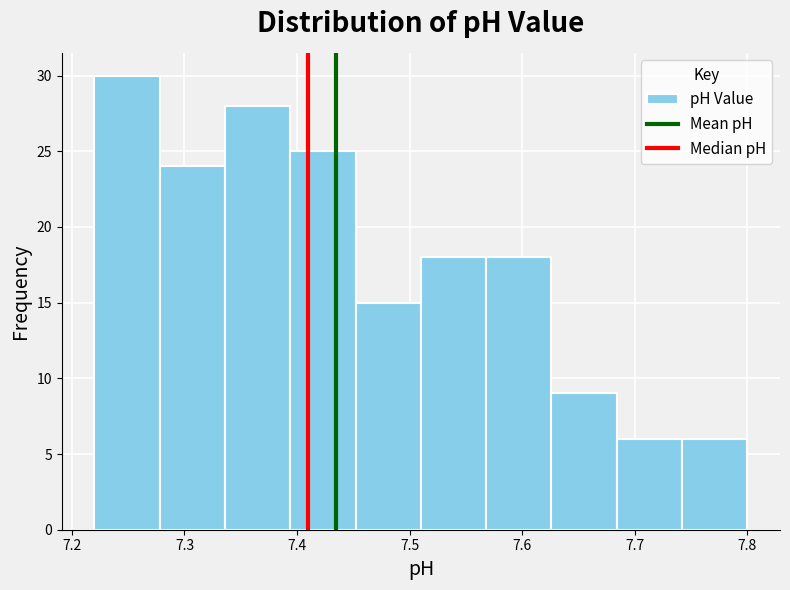

What is the height of the bar covering 7.626 to 7.684 on the x-axis? Neither the bar edges nor the heights are printed on the chart, so give them approximately, as read against the axes.

9